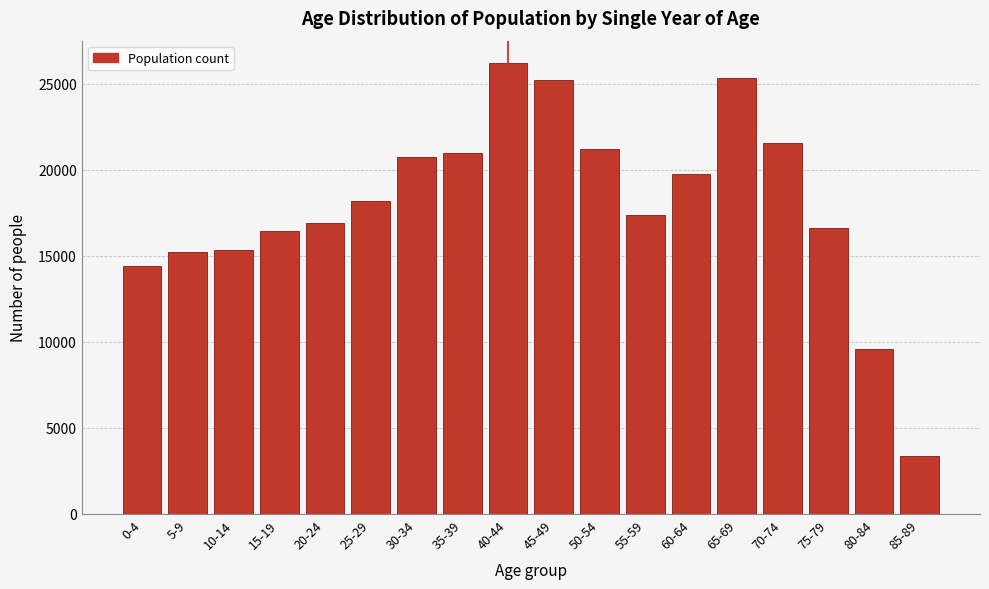

What is the approximate value at 40-44, to the nearest 10?

26200